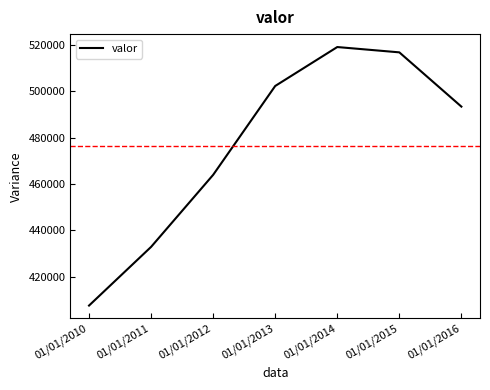

Reading right to left, extract all data points from this chart.

01/01/2016=493351	01/01/2015=516718	01/01/2014=519007	01/01/2013=502238	01/01/2012=463960	01/01/2011=432938	01/01/2010=407668